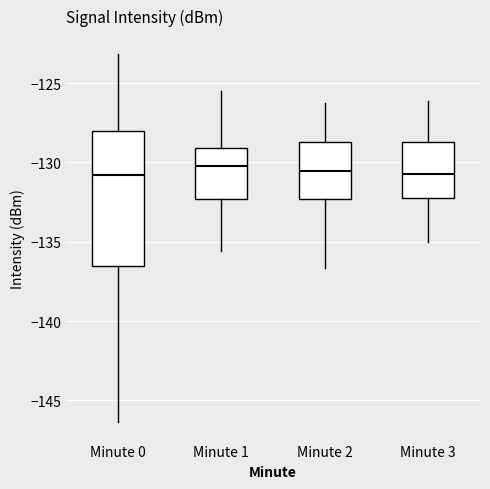

Reading left to right, read every box against the y-axis: the position of its median line, the range the box covers, and the ends of its whiskers. The values are not printed on the chart, so give them approximately, as read against the axis.

Minute 0: median -131.0, box -136.5 to -128.0, whiskers -146.5 to -123.0
Minute 1: median -130.0, box -132.5 to -129.0, whiskers -135.5 to -125.5
Minute 2: median -130.5, box -132.5 to -128.5, whiskers -136.5 to -126.0
Minute 3: median -130.5, box -132.5 to -128.5, whiskers -135.0 to -126.0